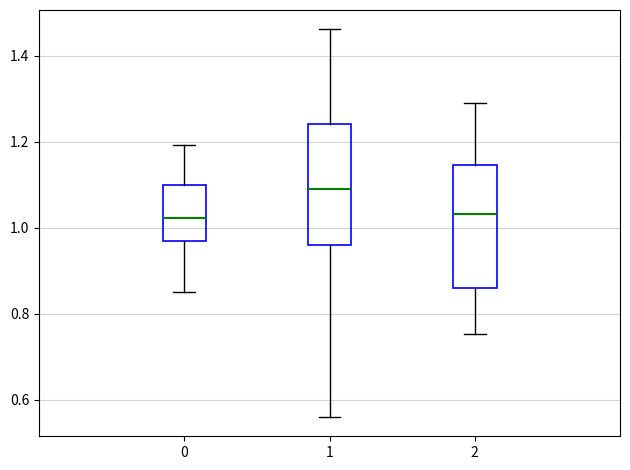

Reading left to right, transcribe this box plot: for each box, give where its median line is, the range the box spans, and where its two whiskers end, as read against the y-axis. The values are not printed on the chart, so give them approximately, as read against the axis.

0: median 1.02, box 0.96 to 1.10, whiskers 0.86 to 1.20
1: median 1.10, box 0.96 to 1.24, whiskers 0.56 to 1.46
2: median 1.04, box 0.86 to 1.14, whiskers 0.76 to 1.28